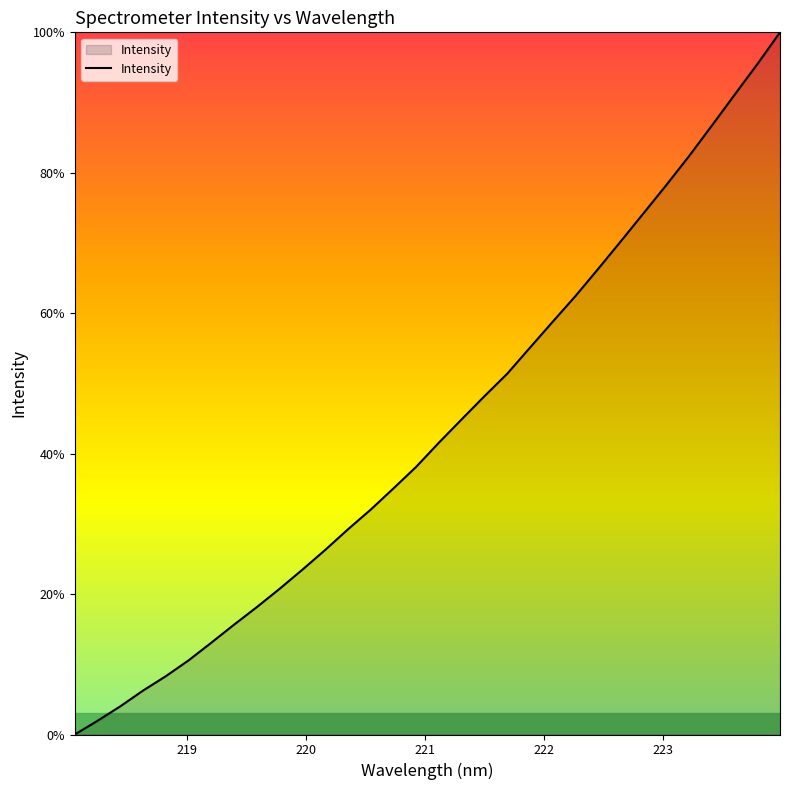

What is the difference between the maximum and minimum values?

100.0